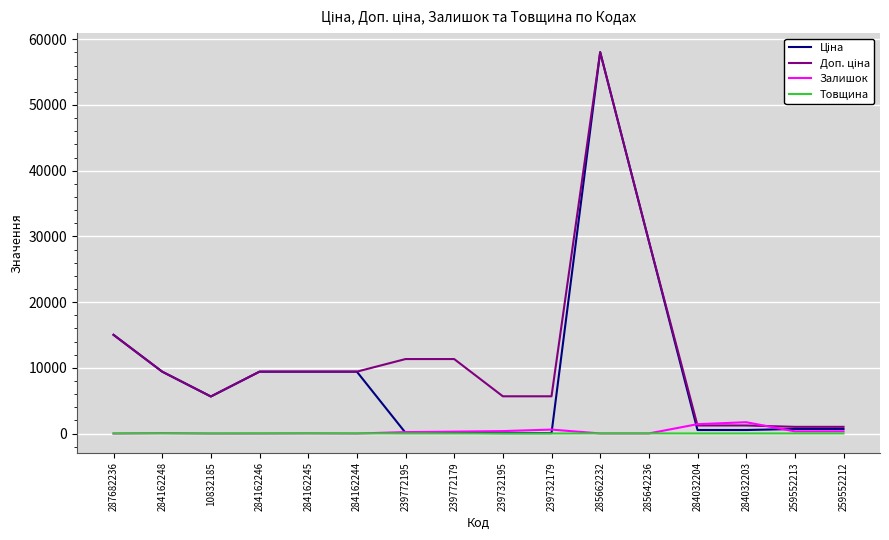

Which label corresponds to the largest value in the chart?

285662232